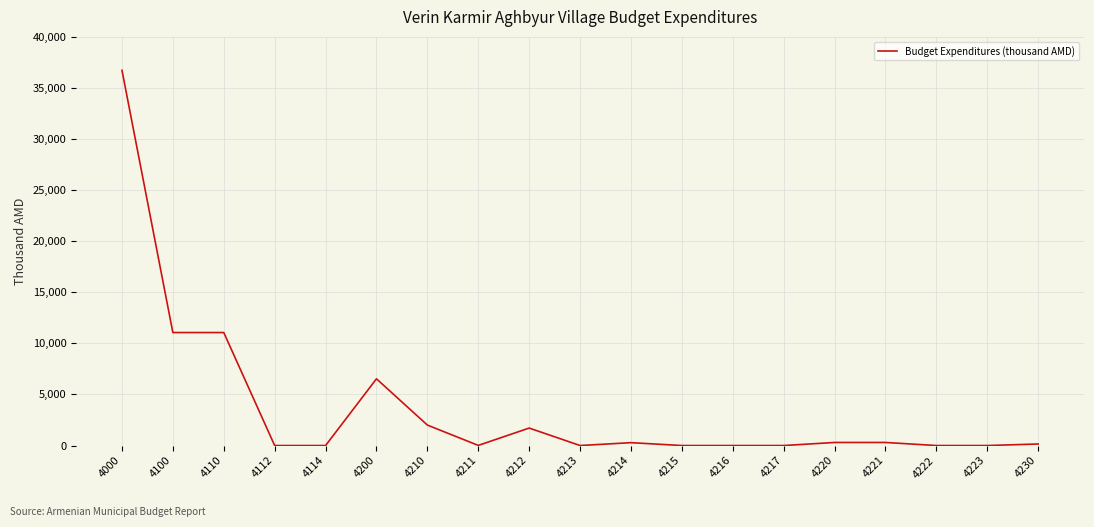

The value at 4112 is -19136.0. True or false?

False